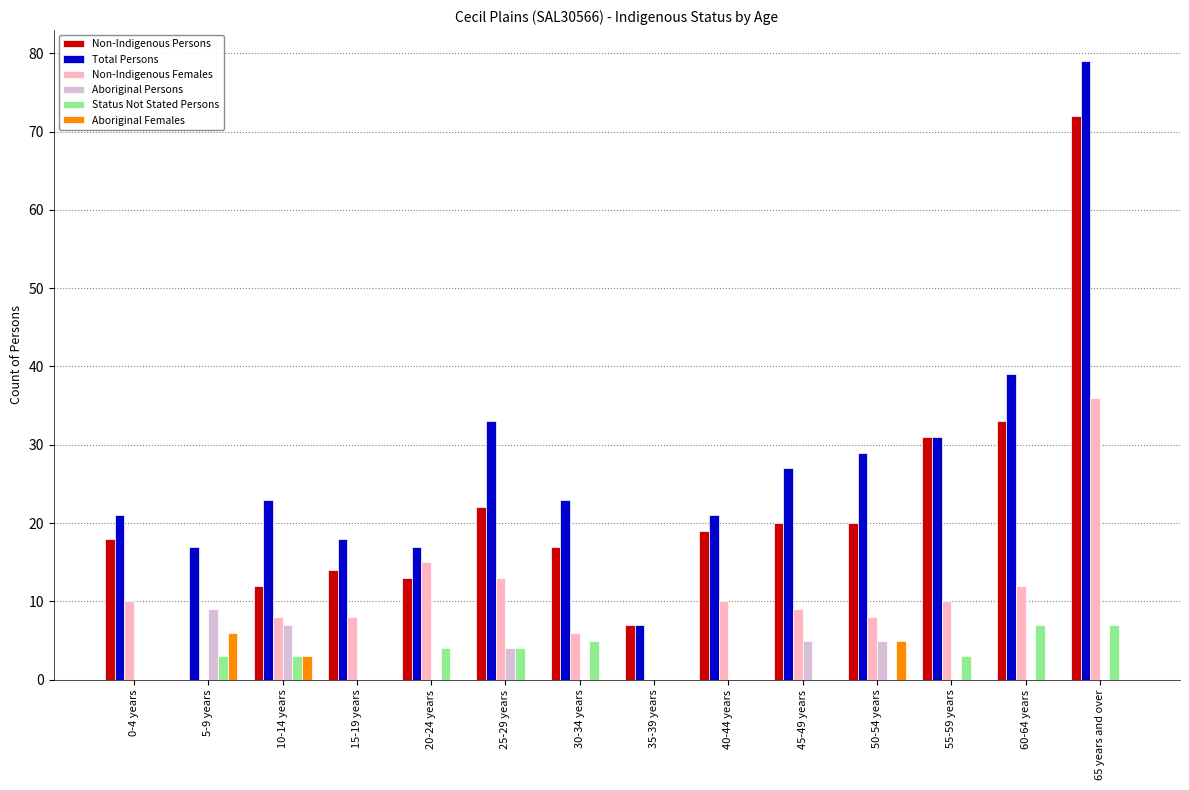

Which series has the largest total across all categories?

Total Persons